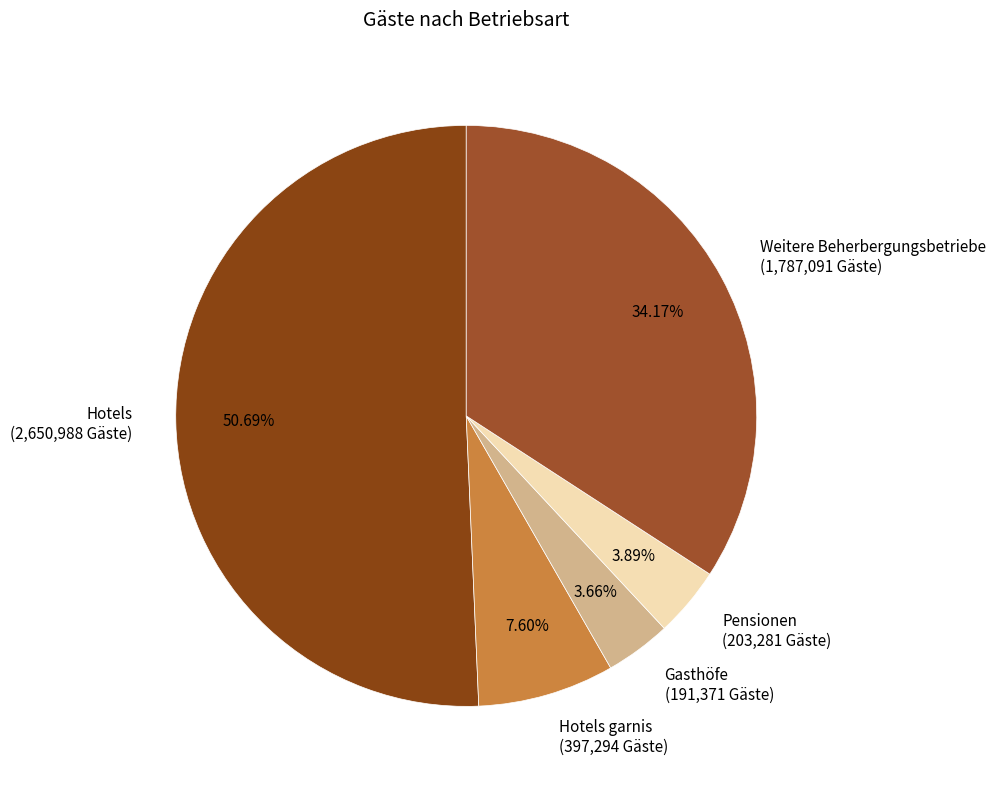

Is Pensionen (203,281 Gäste) the majority of the pie?

No